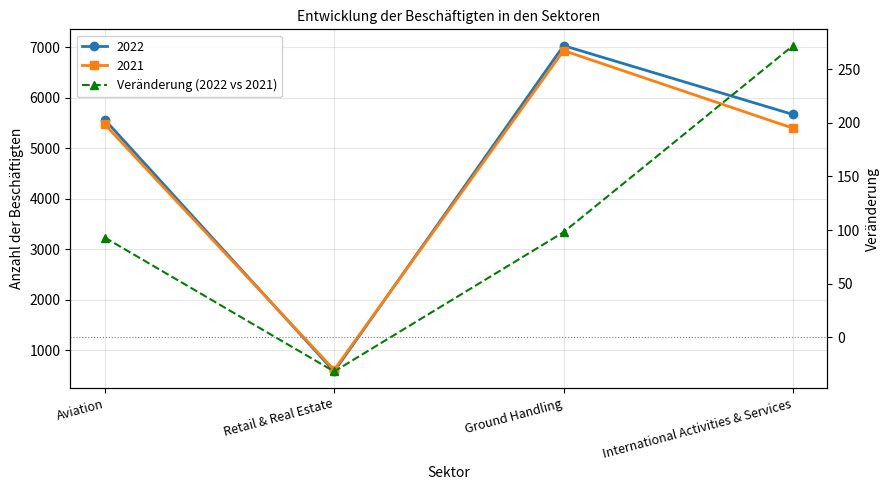

Is this an area chart (filled region under the line)?

No